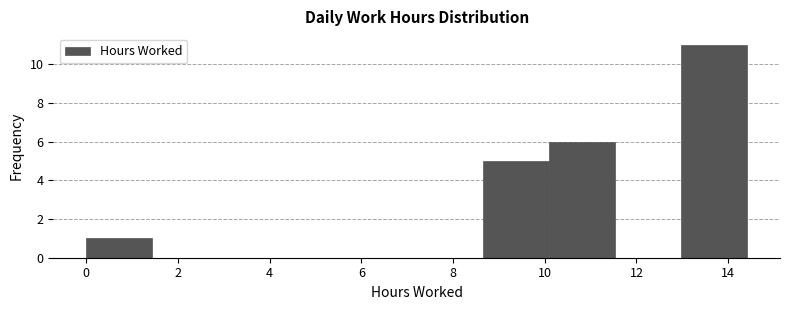

How tall is the bar that spans 10.0 to 11.6 on the x-axis? Neither the bar edges nor the heights are printed on the chart, so give them approximately, as read against the axes.

6